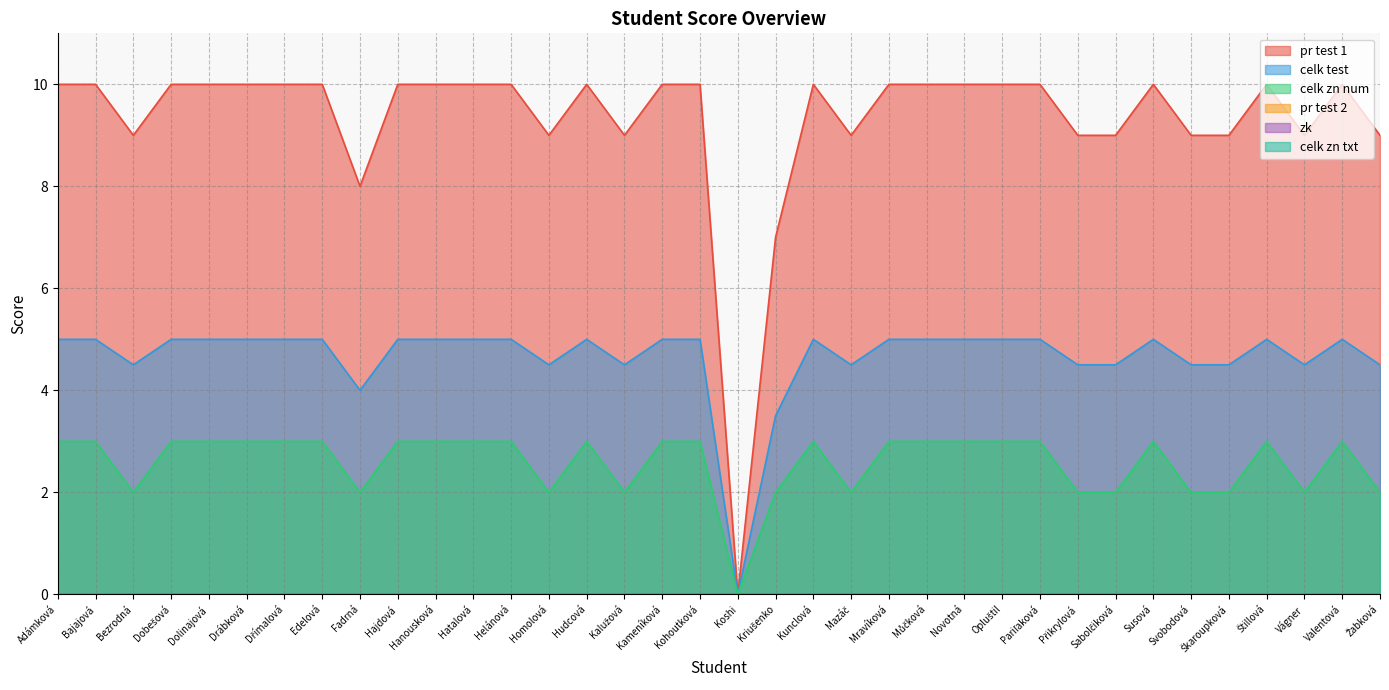

What is the sum of the pr test 1 values at Edelová and Adámková?

20.0